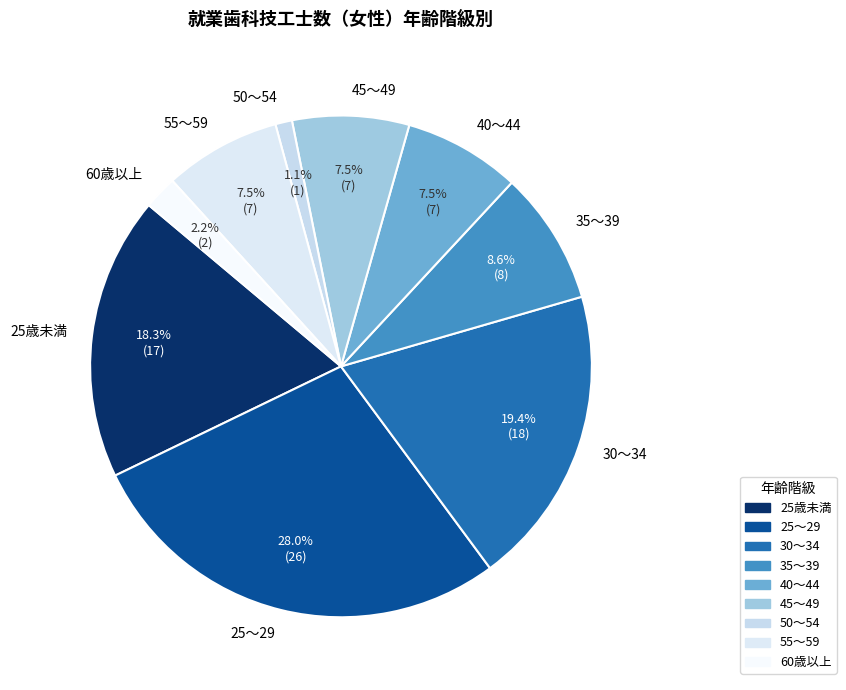

Is it true that 30～34 is 19% of the pie?

True